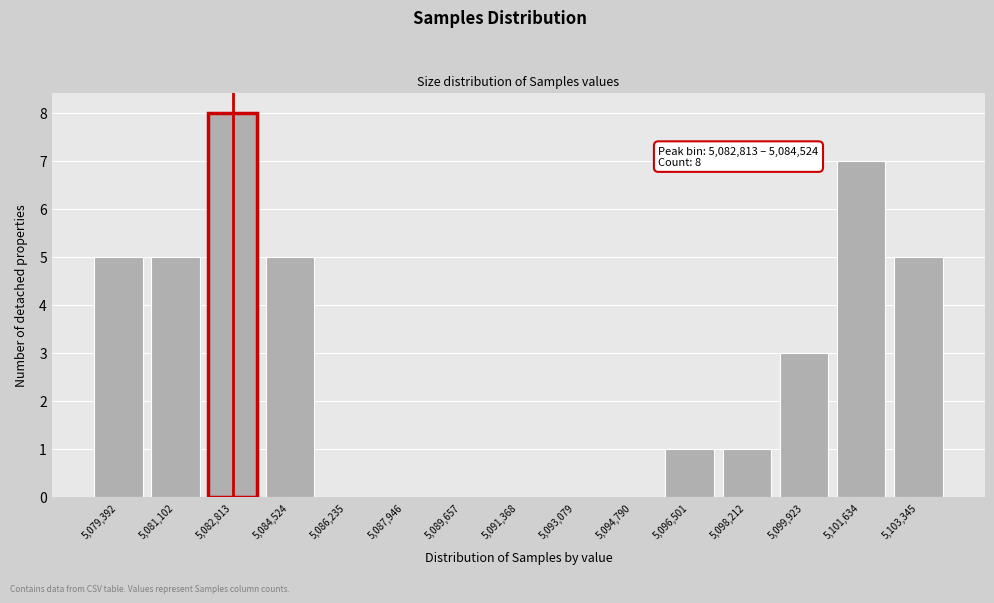

Reading left to right, what are all the values shown in this chart?

5,079,392=5	5,081,102=5	5,082,813=8	5,084,524=5	5,086,235=0	5,087,946=0	5,089,657=0	5,091,368=0	5,093,079=0	5,094,790=0	5,096,501=1	5,098,212=1	5,099,923=3	5,101,634=7	5,103,345=5